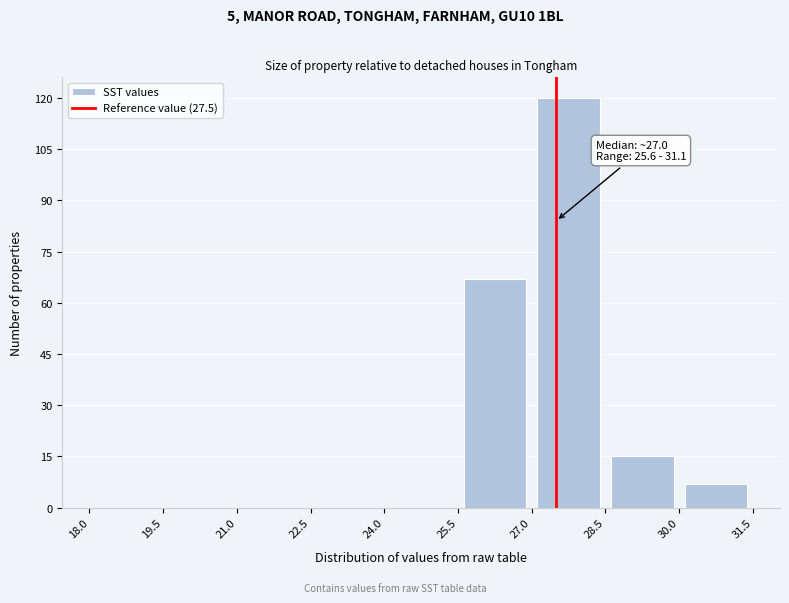

Over which range of the x-axis is the bar tallest?

27.0 to 28.5